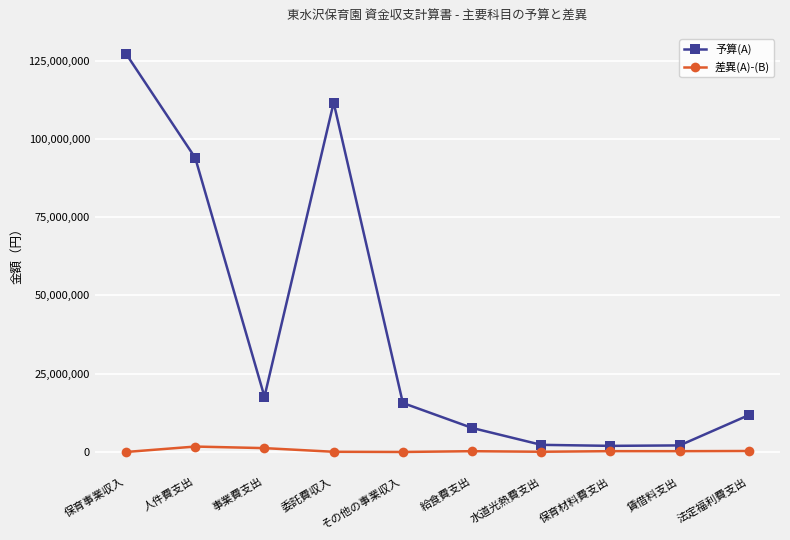

True or false: 予算(A) has a value of 3174513 at 給食費支出.

False